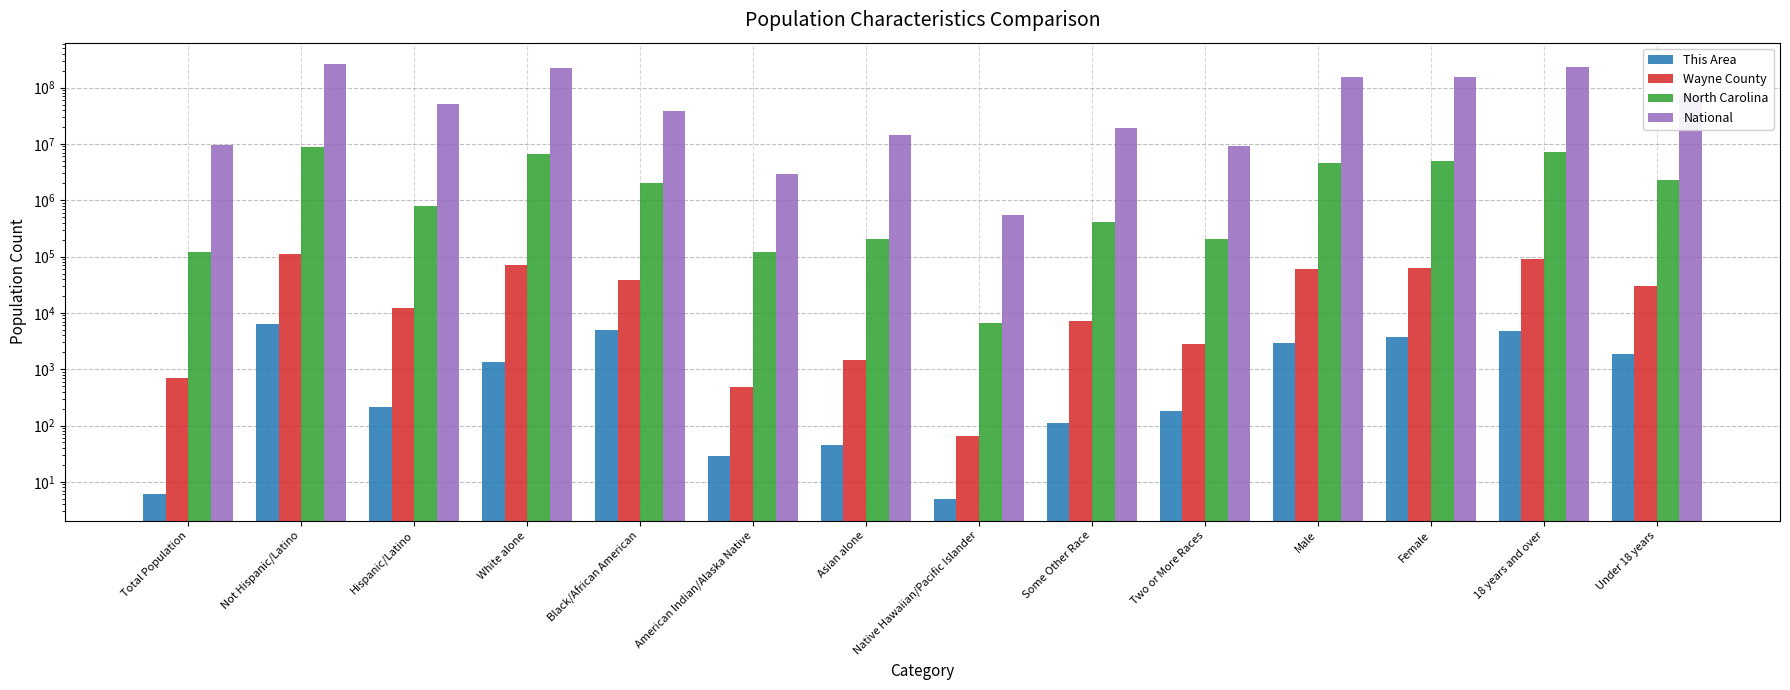

The Wayne County series shows 110461 at Not Hispanic/Latino. True or false?

True